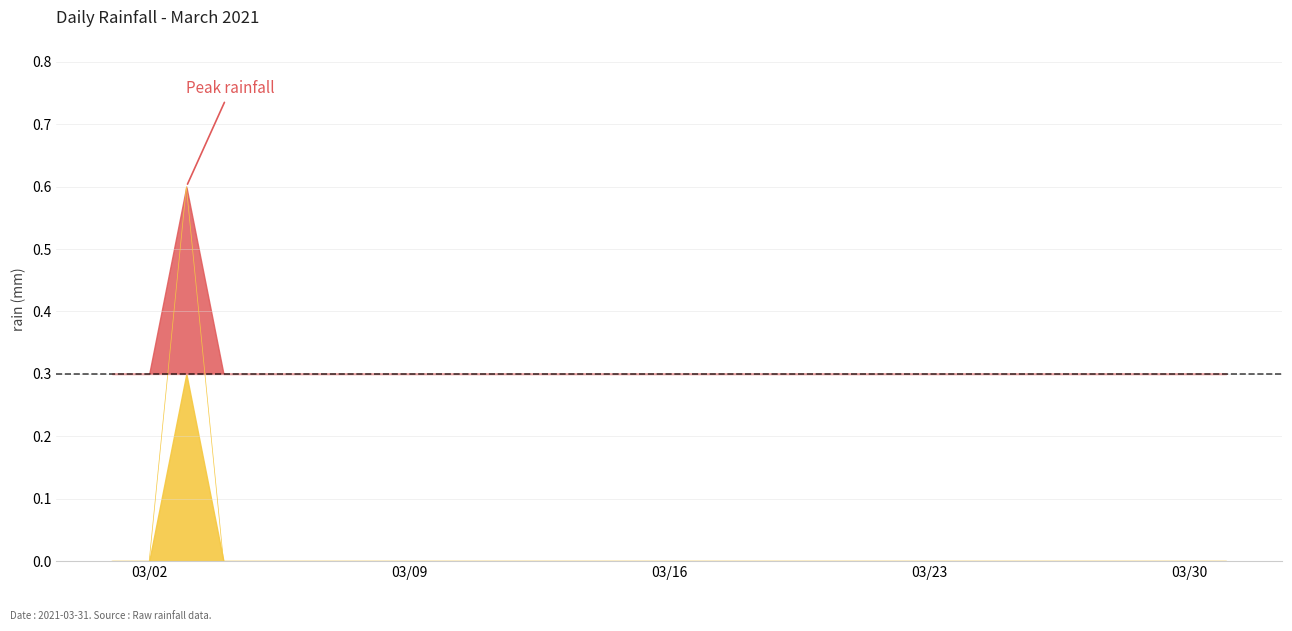

Which has a higher value, 2021-03-28 or 2021-03-06?

2021-03-28